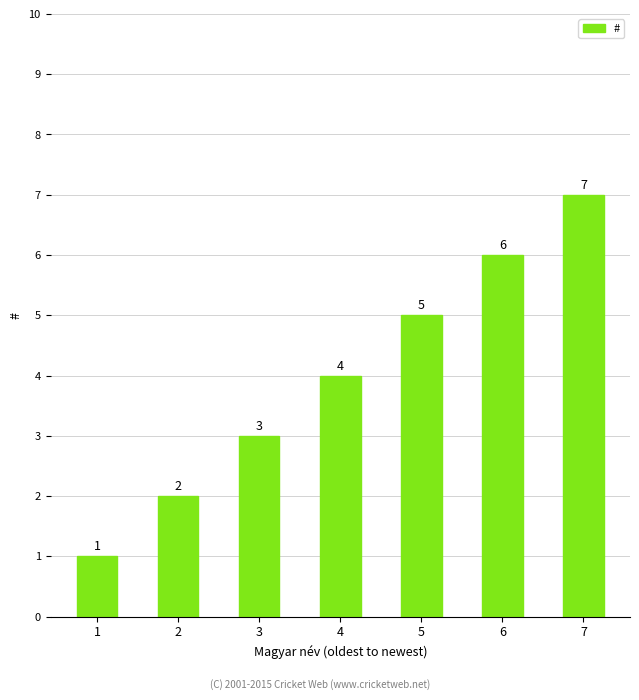

What is the difference between the values at 4 and 7?

3